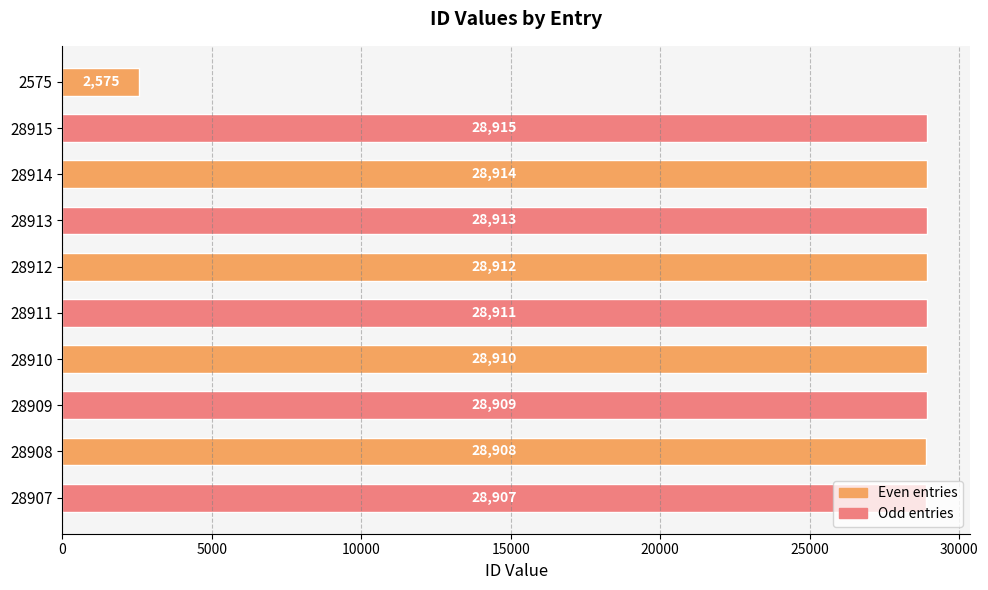

How many series are shown in this chart?

1